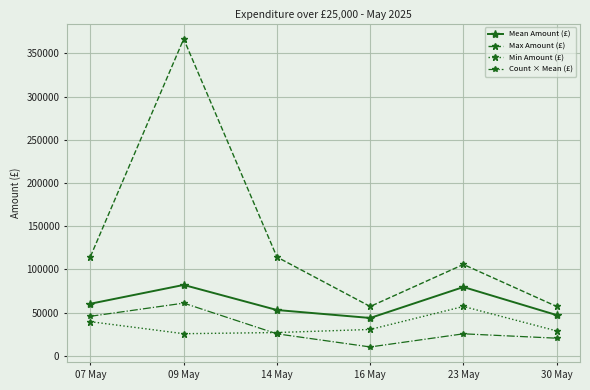

What is the lowest value of the Mean Amount (£) series?

43720.7